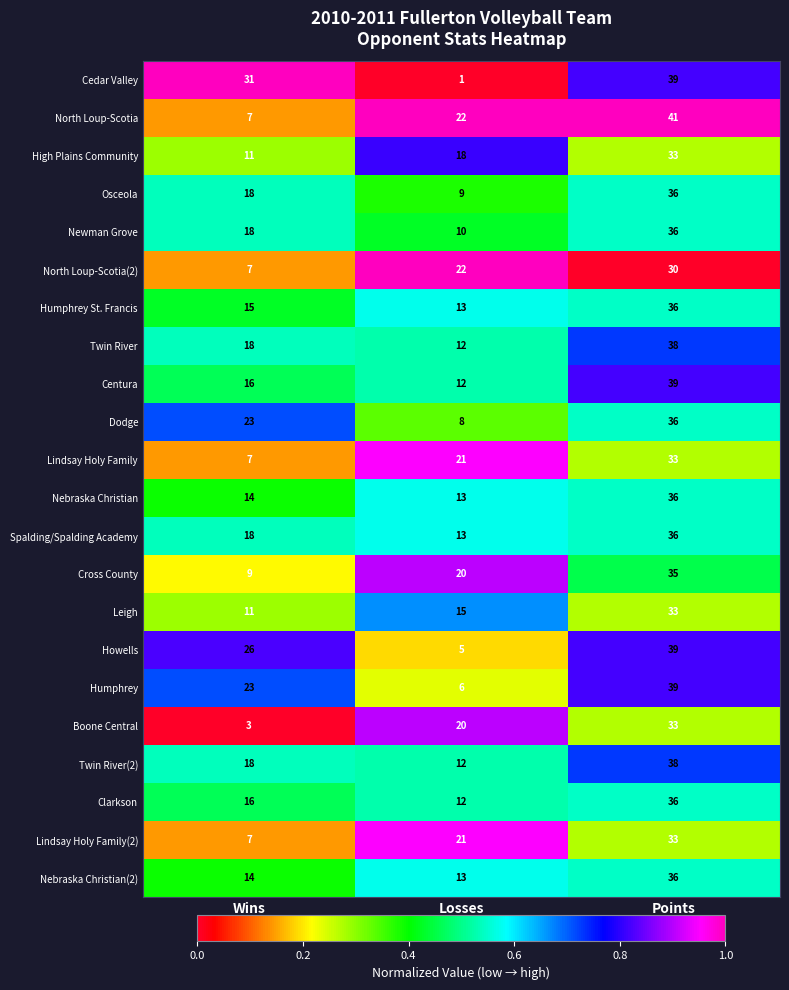

Which series has the widest spread of values?

Cedar Valley